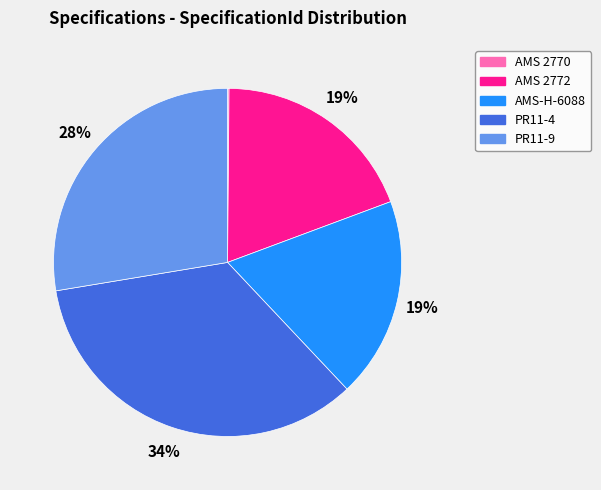

Is the sum of PR11-4 and AMS-H-6088 greater than half?

Yes